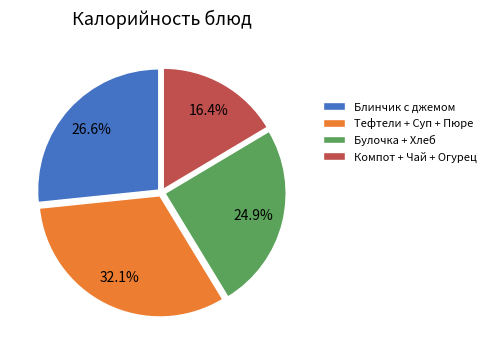

Is there a majority slice in this chart?

No